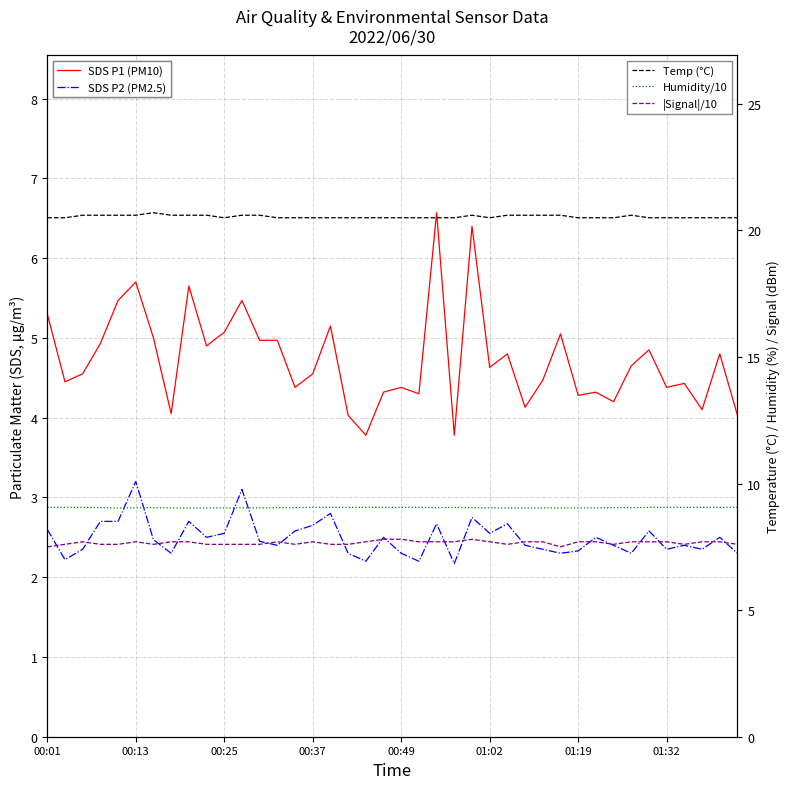

Which category has the lowest value in the Temp (°C) series?

00:01